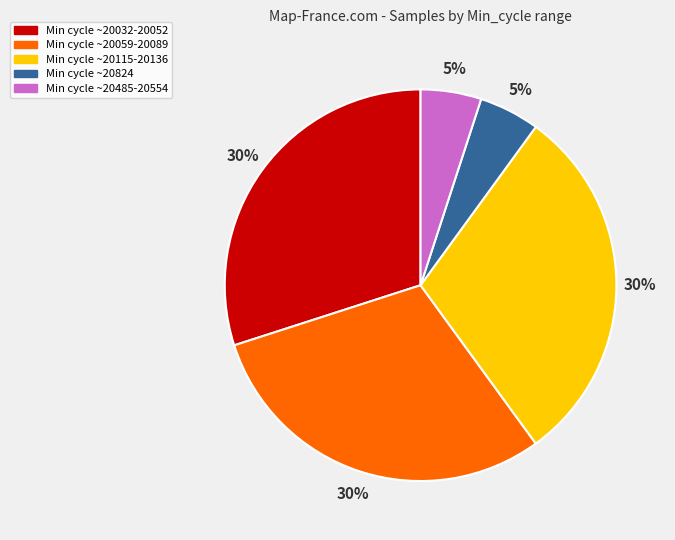

To the nearest percent, what is the average slice percentage?

20%